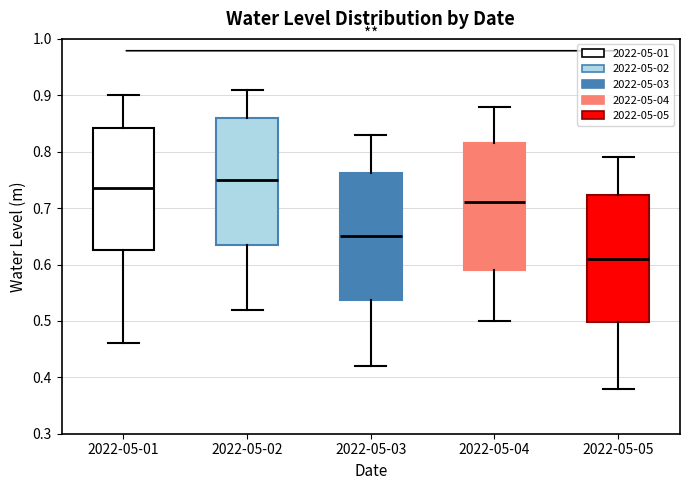

Where does the lower whisker of the box for 2022-05-03 end on the y-axis? The values are not printed on the chart, so give them approximately, as read against the axis.

0.42